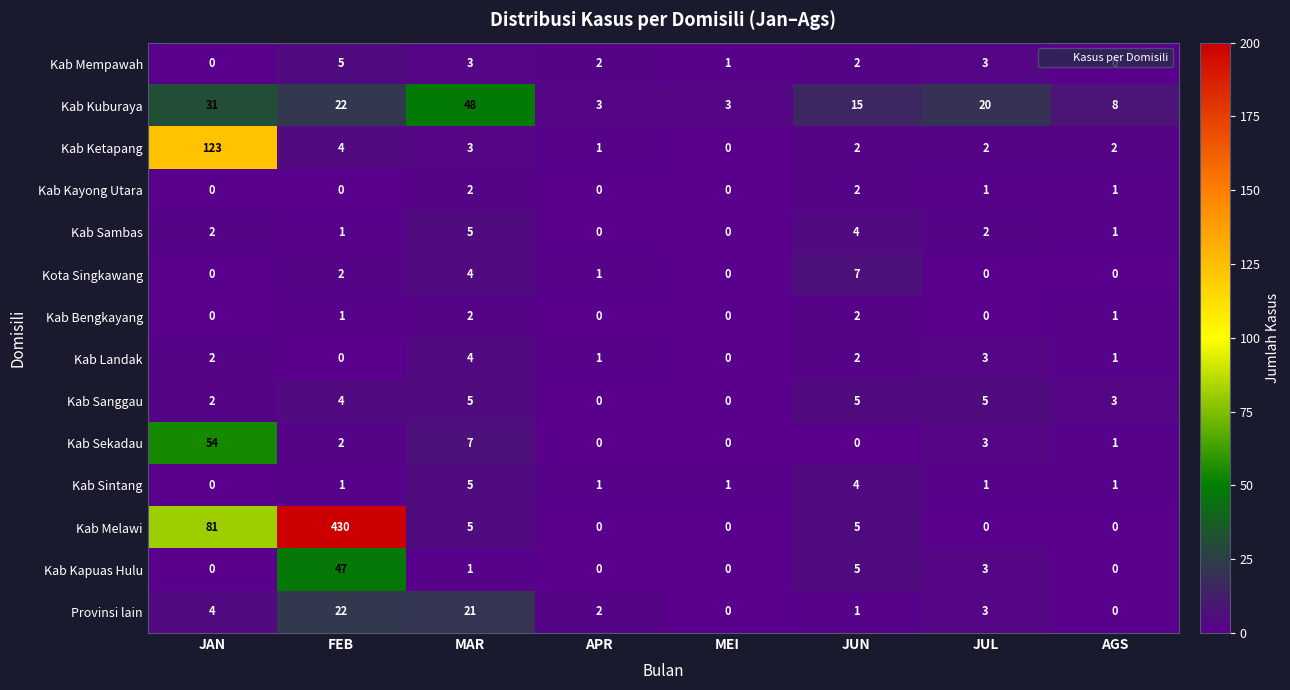

What is the total value across all series at FEB?

541